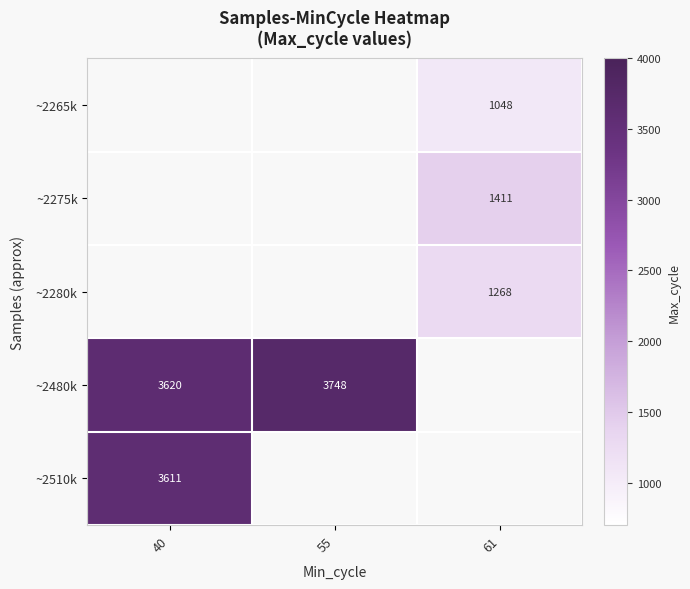

True or false: ~2275k has a value of 1411.0 at 61.

True